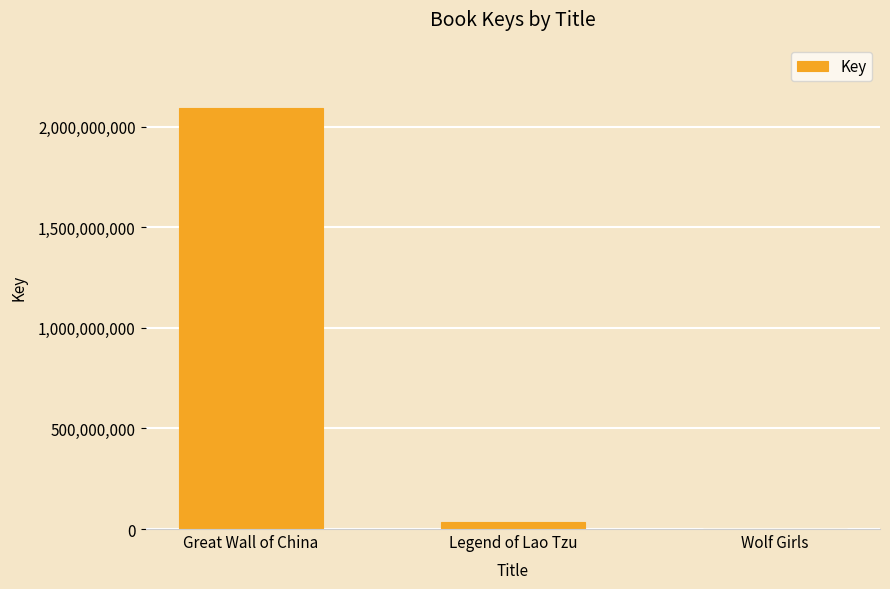

Which category has the highest value across all series?

Great Wall of China